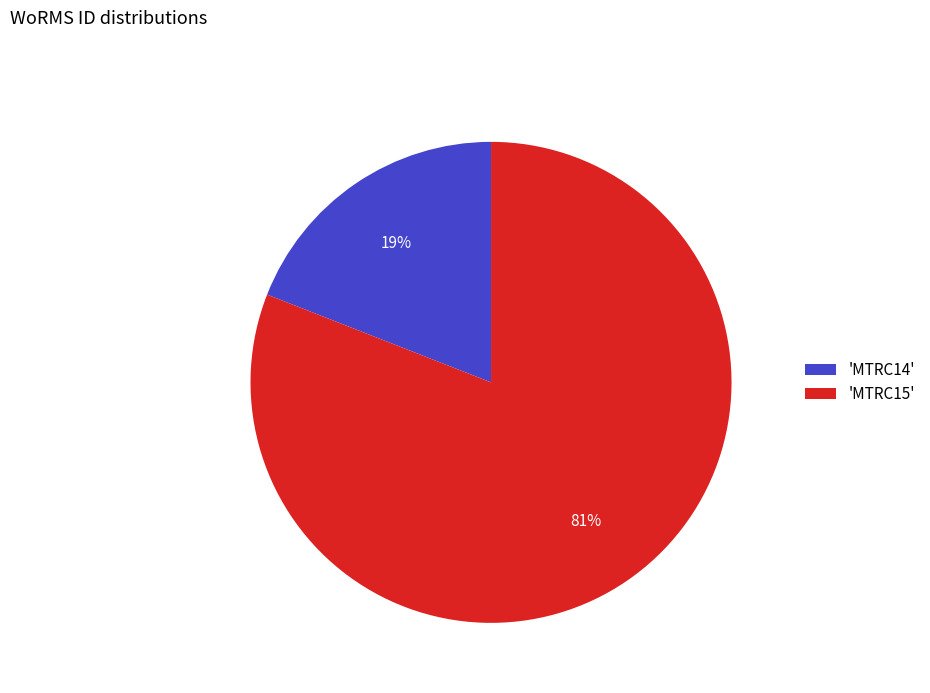

True or false: 'MTRC15' accounts for 81% of the total.

True